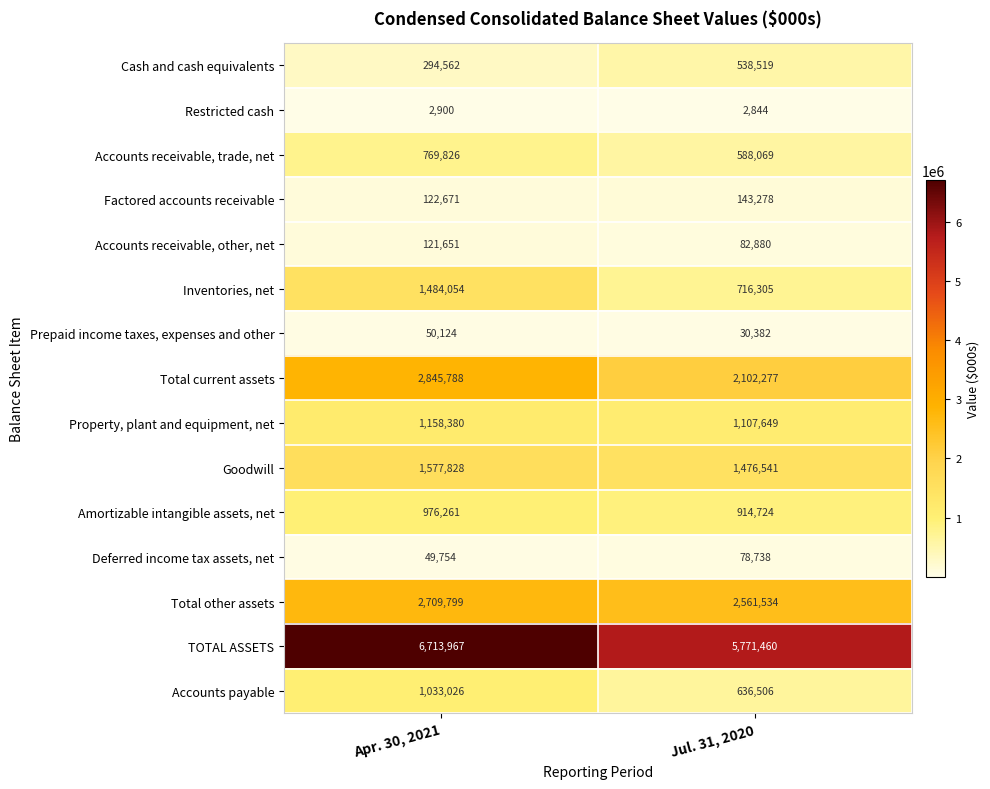

Reading left to right, transcribe all the data shown in this chart.

Cash and cash equivalents: Apr. 30, 2021=294562	Jul. 31, 2020=538519
Restricted cash: Apr. 30, 2021=2900	Jul. 31, 2020=2844
Accounts receivable, trade, net: Apr. 30, 2021=769826	Jul. 31, 2020=588069
Factored accounts receivable: Apr. 30, 2021=122671	Jul. 31, 2020=143278
Accounts receivable, other, net: Apr. 30, 2021=121651	Jul. 31, 2020=82880
Inventories, net: Apr. 30, 2021=1484054	Jul. 31, 2020=716305
Prepaid income taxes, expenses and other: Apr. 30, 2021=50124	Jul. 31, 2020=30382
Total current assets: Apr. 30, 2021=2845788	Jul. 31, 2020=2102277
Property, plant and equipment, net: Apr. 30, 2021=1158380	Jul. 31, 2020=1107649
Goodwill: Apr. 30, 2021=1577828	Jul. 31, 2020=1476541
Amortizable intangible assets, net: Apr. 30, 2021=976261	Jul. 31, 2020=914724
Deferred income tax assets, net: Apr. 30, 2021=49754	Jul. 31, 2020=78738
Total other assets: Apr. 30, 2021=2709799	Jul. 31, 2020=2561534
TOTAL ASSETS: Apr. 30, 2021=6713967	Jul. 31, 2020=5771460
Accounts payable: Apr. 30, 2021=1033026	Jul. 31, 2020=636506